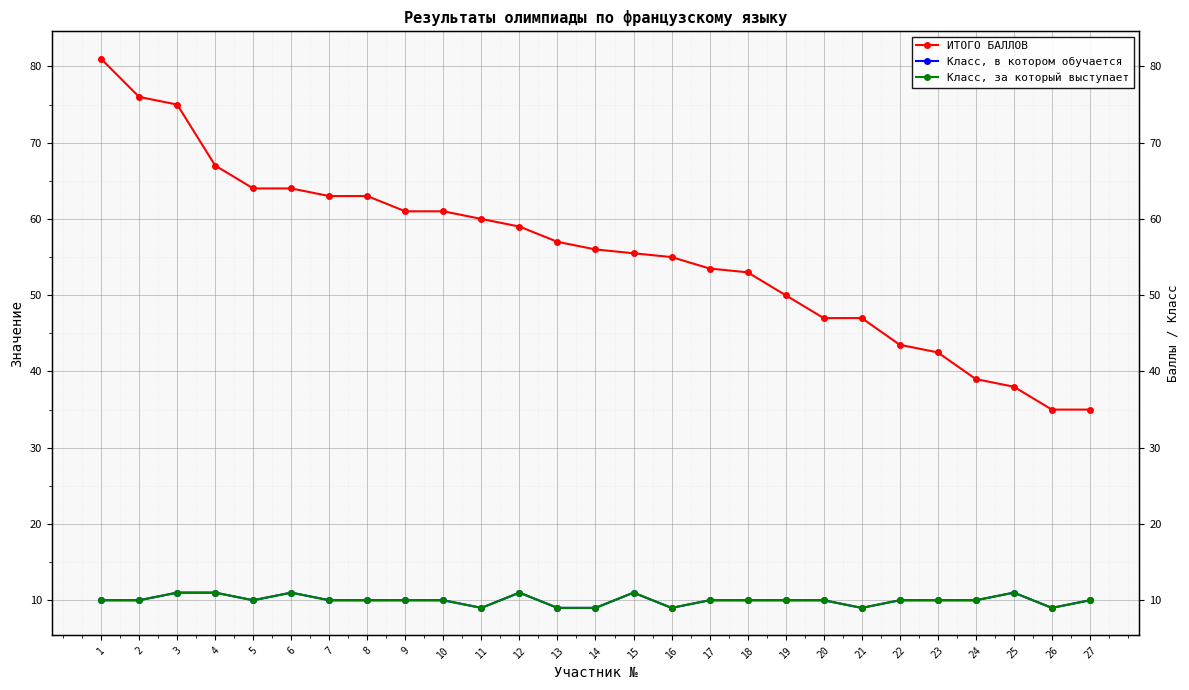

Which category has the highest value in the Класс, в котором обучается series?

3